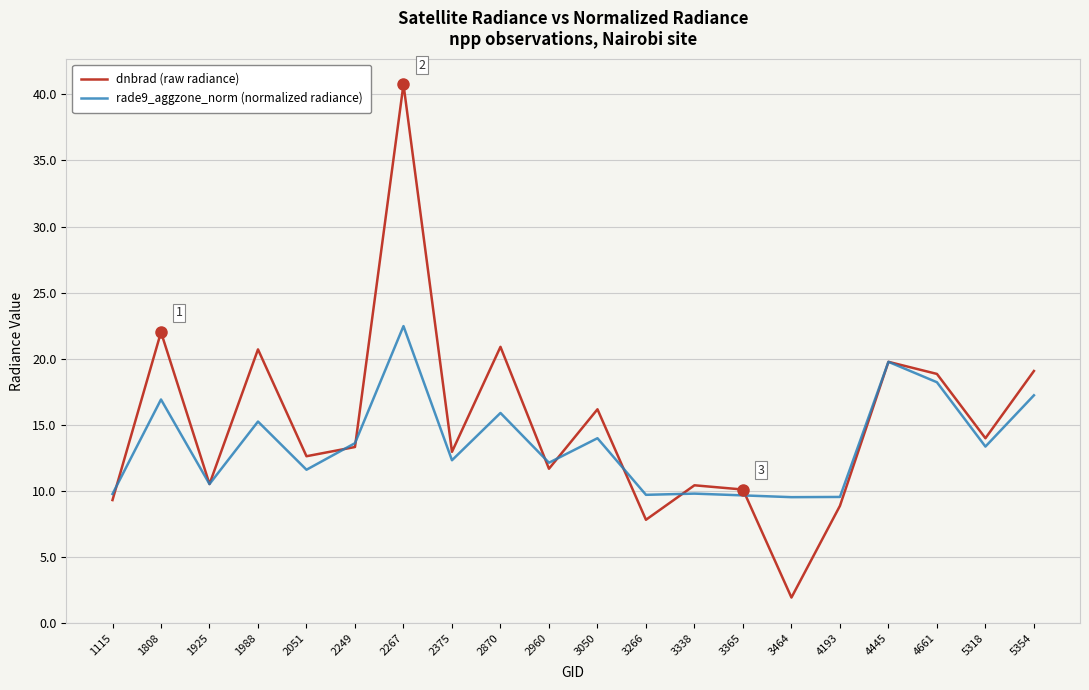

Which series has the largest range (max minus min)?

dnbrad (raw radiance)